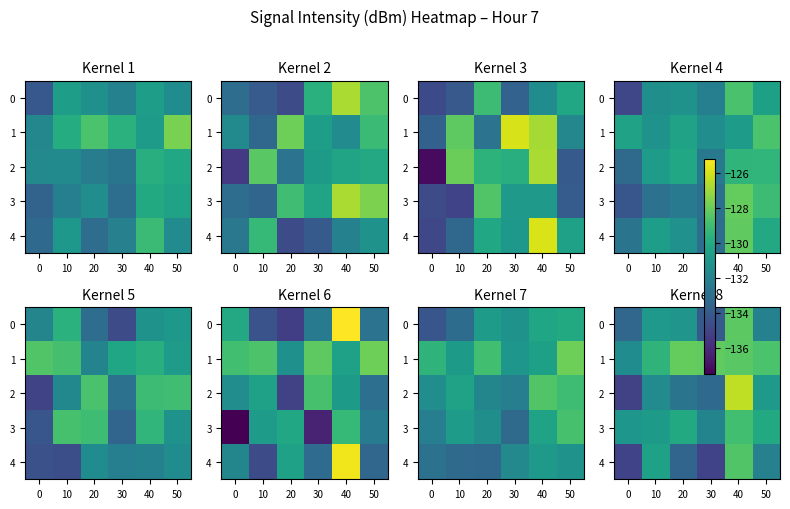

What is the total value across all series at 20?

-655.6